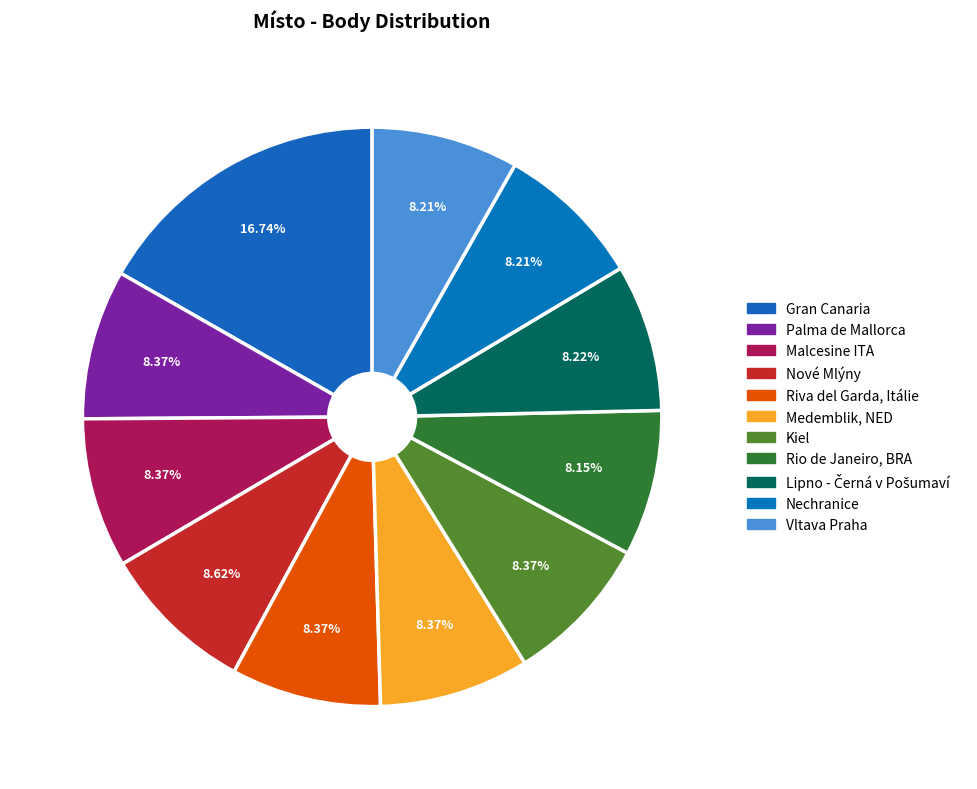

How many slices are in this pie chart?

11